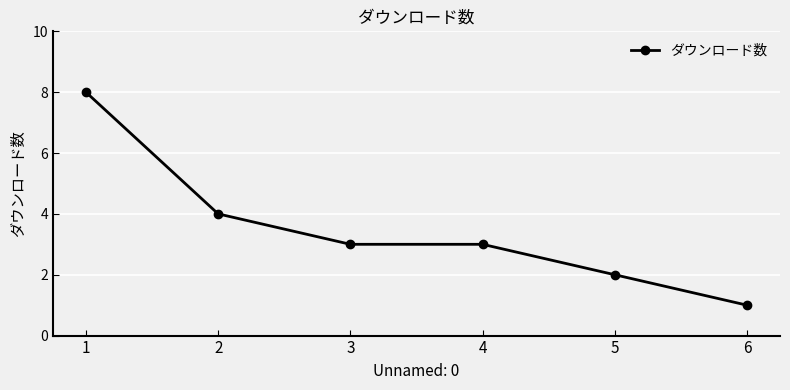

True or false: the data shows 1 at 2.

False